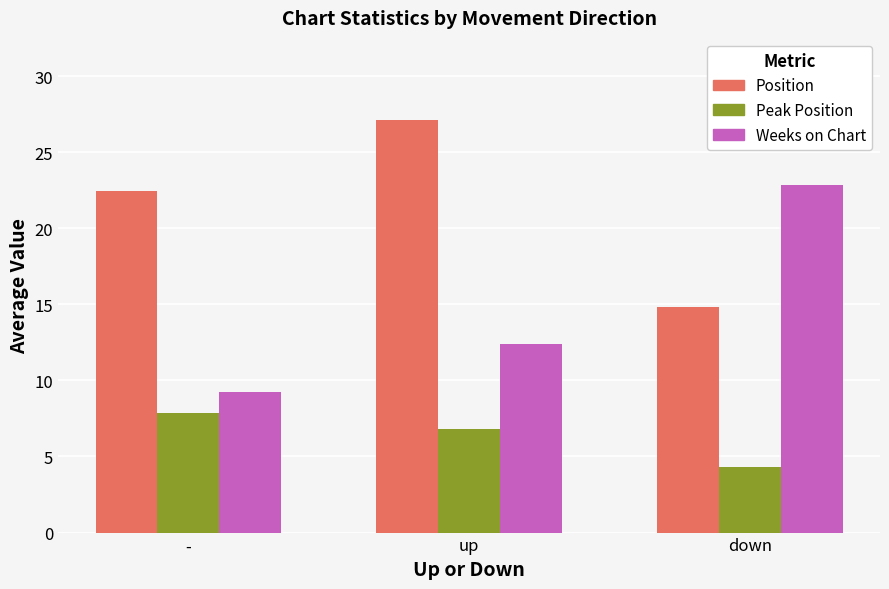

True or false: Position has a value of 25.2 at down.

False